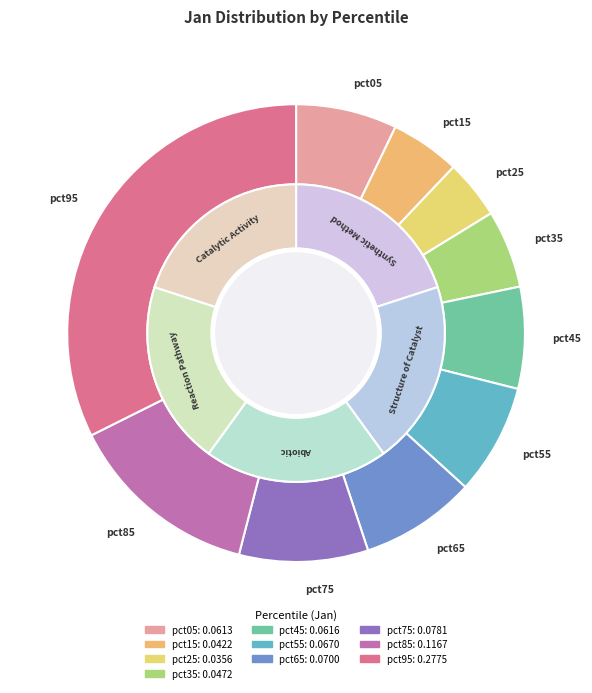

To the nearest percent, what is the average slice percentage?

10%